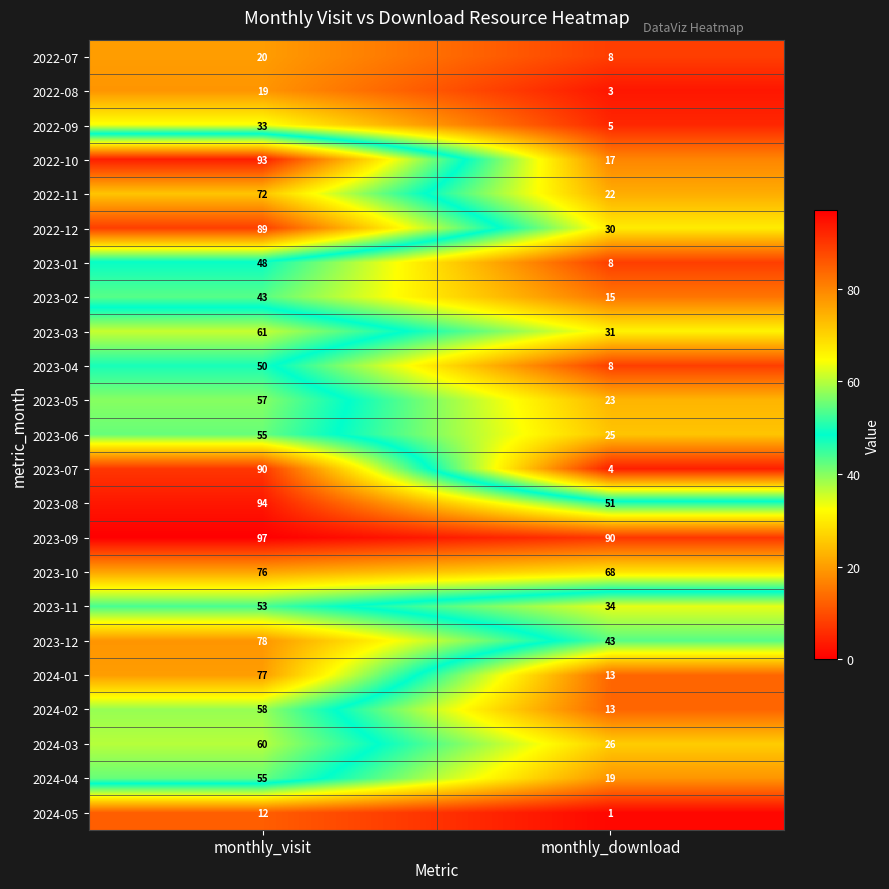

What is the maximum value for 2023-08?

94